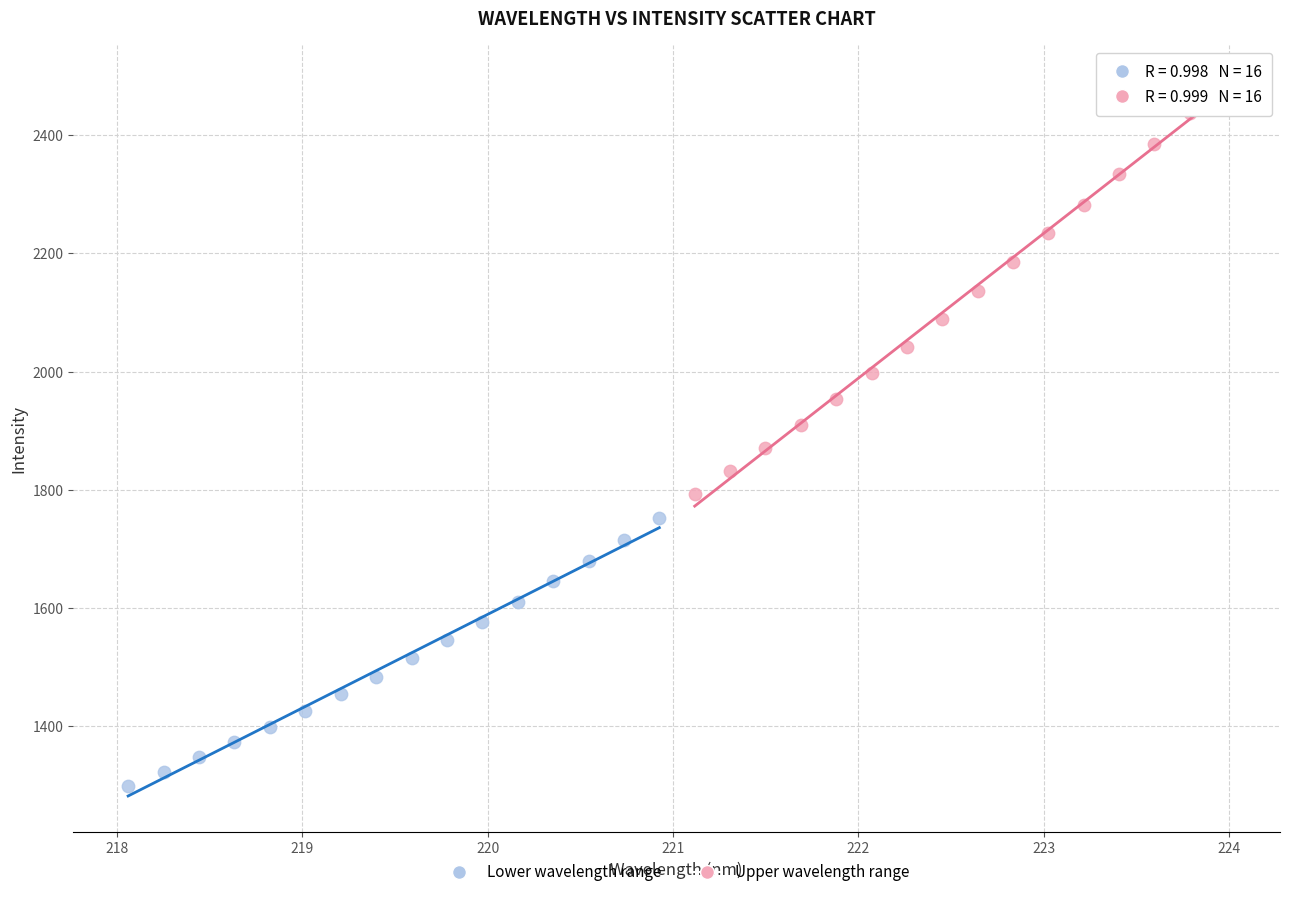

Which series reaches the maximum Y coordinate?

Upper wavelength range